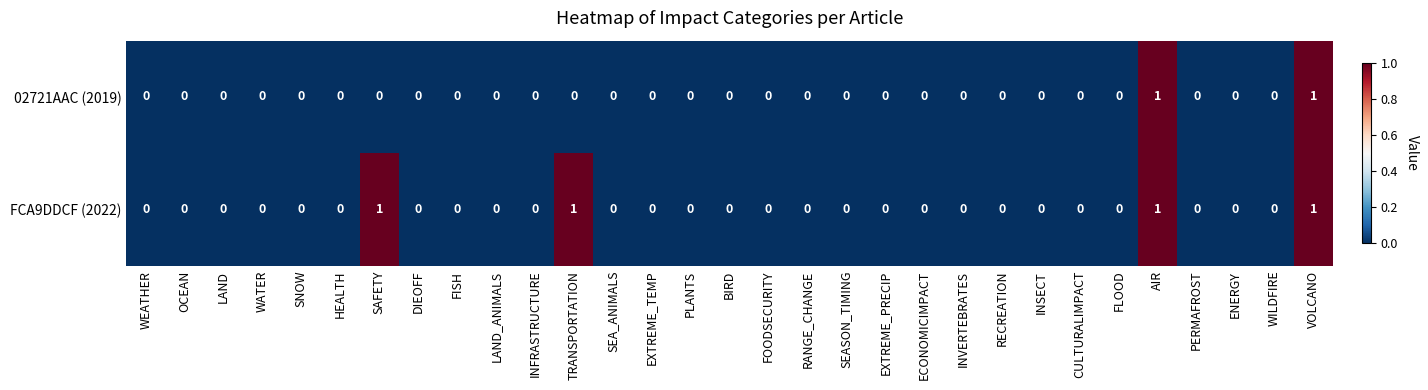

How many series are shown in this chart?

2